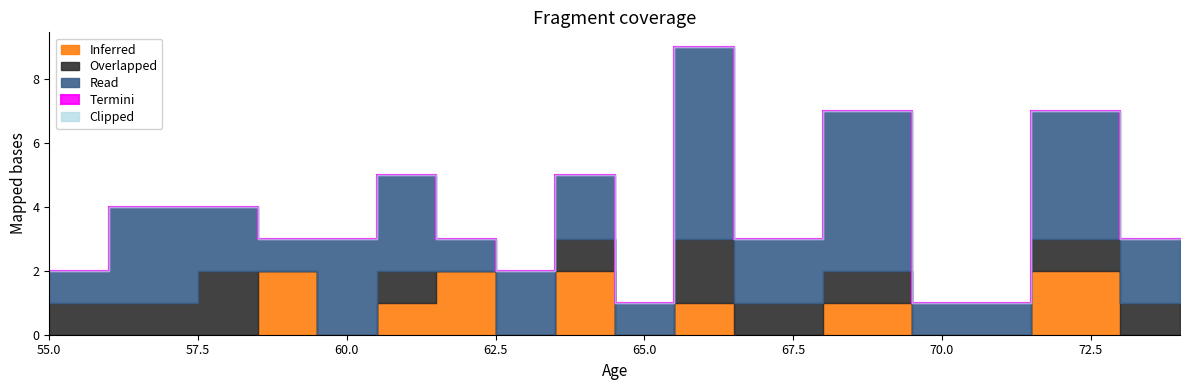

How many lines are shown in the chart?

5